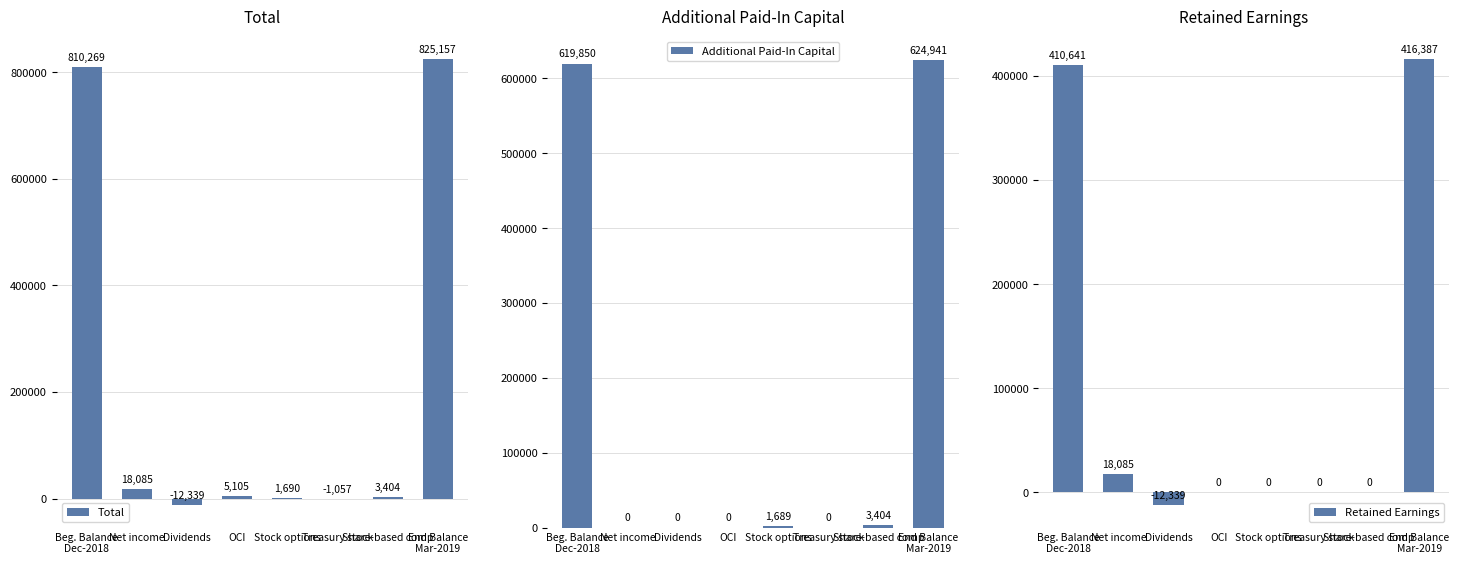

What is the maximum value for Total?

825157